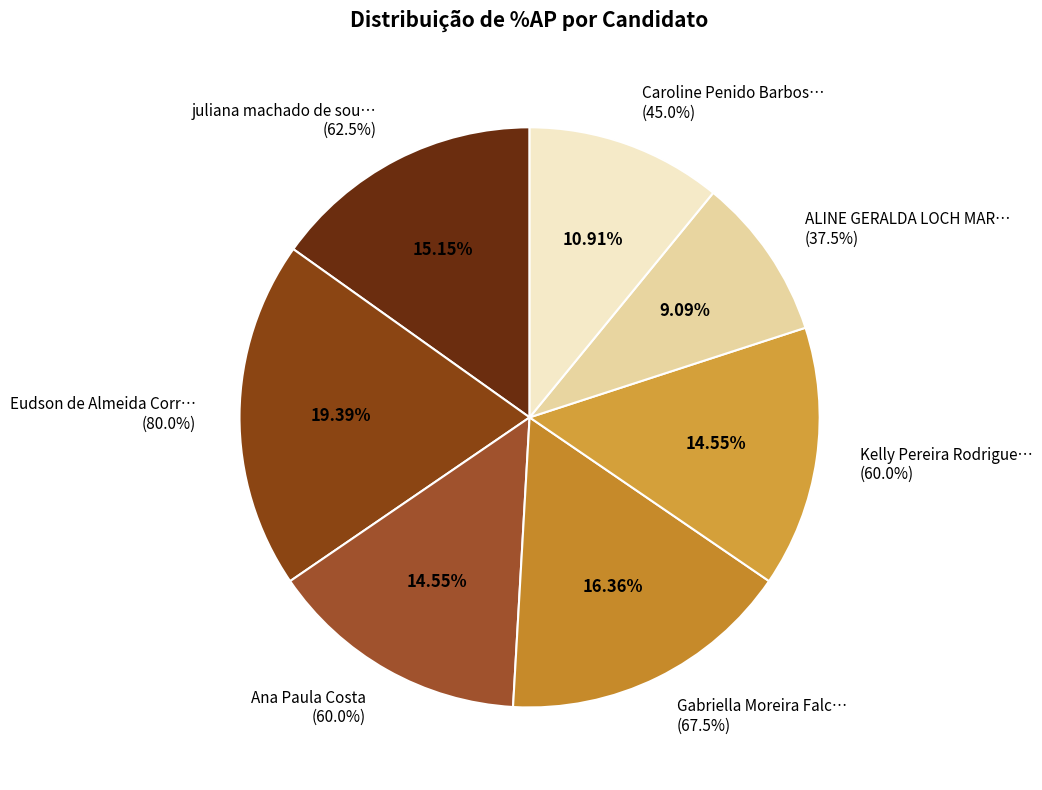

Combined, do ALINE GERALDA LOCH MARQUES and Kelly Pereira Rodrigues account for over 50%?

No